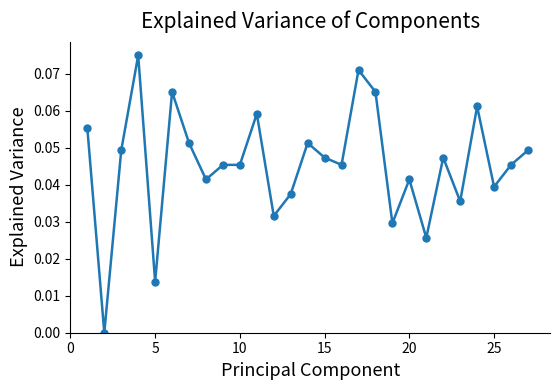

What is the sum of all values?

1.2